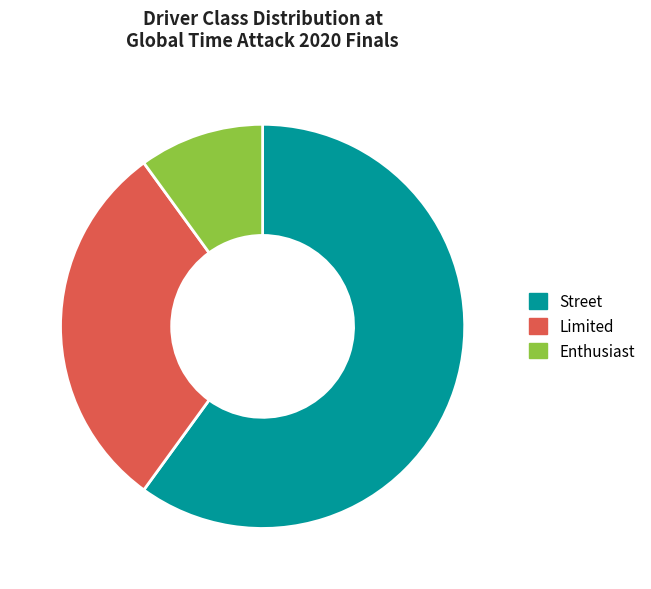

The Limited slice represents 30% of the pie. True or false?

True